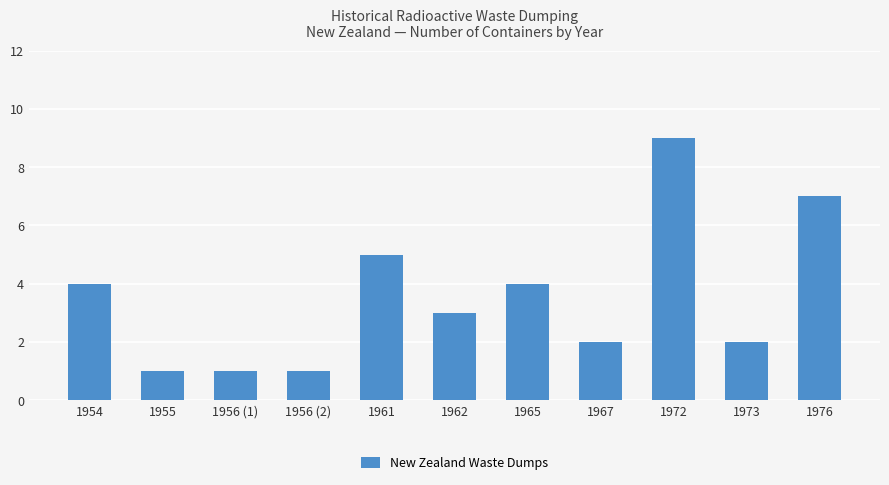

Is it true that the value at 1967 is 2?

True